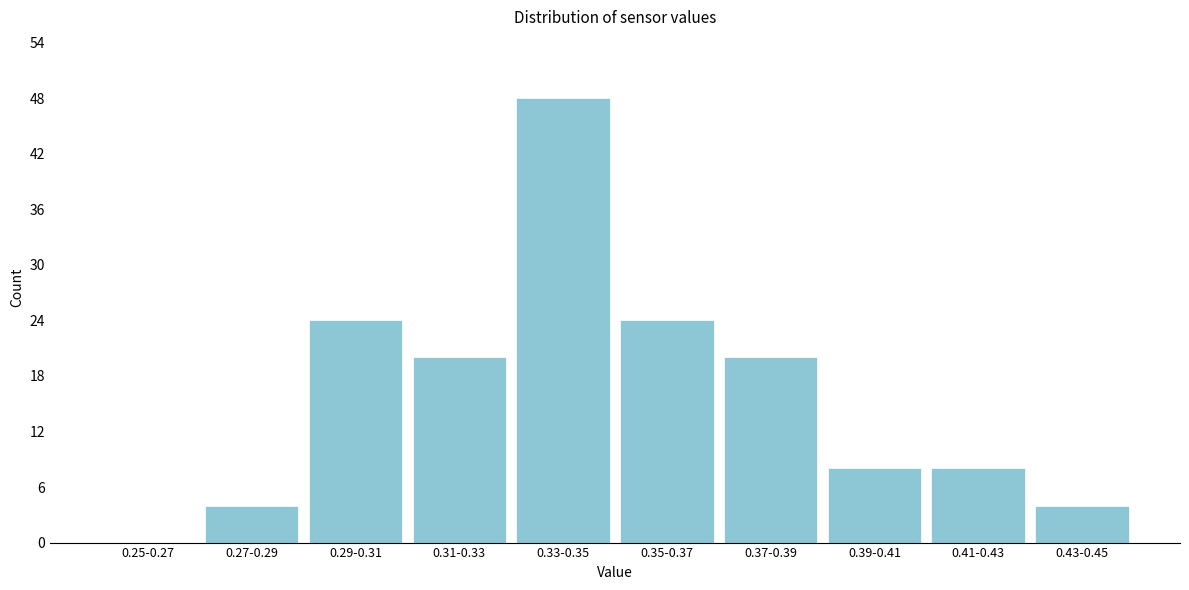

Reading right to left, extract all data points from this chart.

0.43-0.45=4	0.41-0.43=8	0.39-0.41=8	0.37-0.39=20	0.35-0.37=24	0.33-0.35=48	0.31-0.33=20	0.29-0.31=24	0.27-0.29=4	0.25-0.27=0